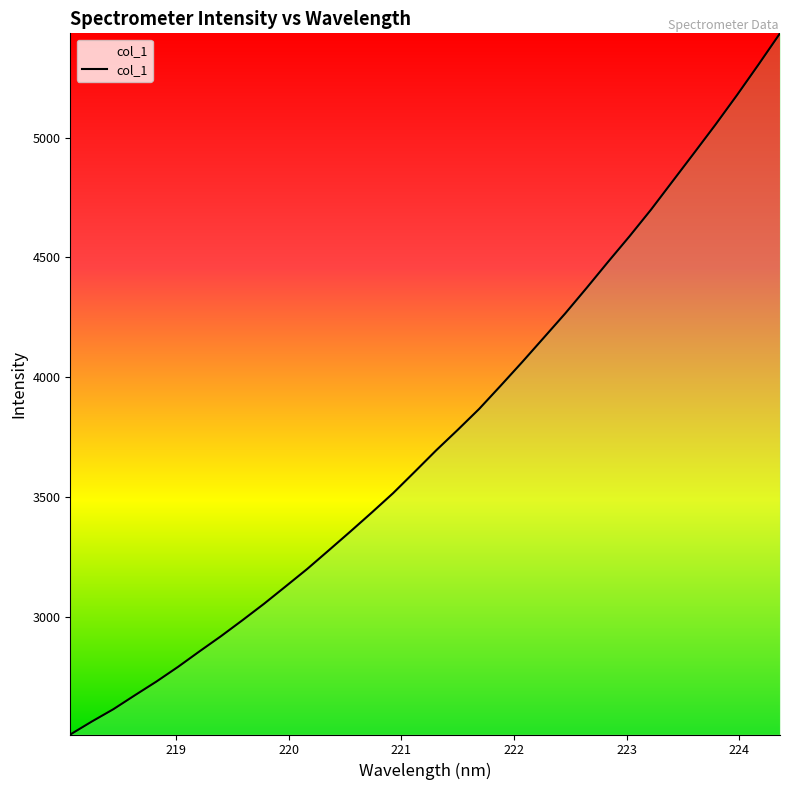

What is the minimum value shown in the chart?

2508.0